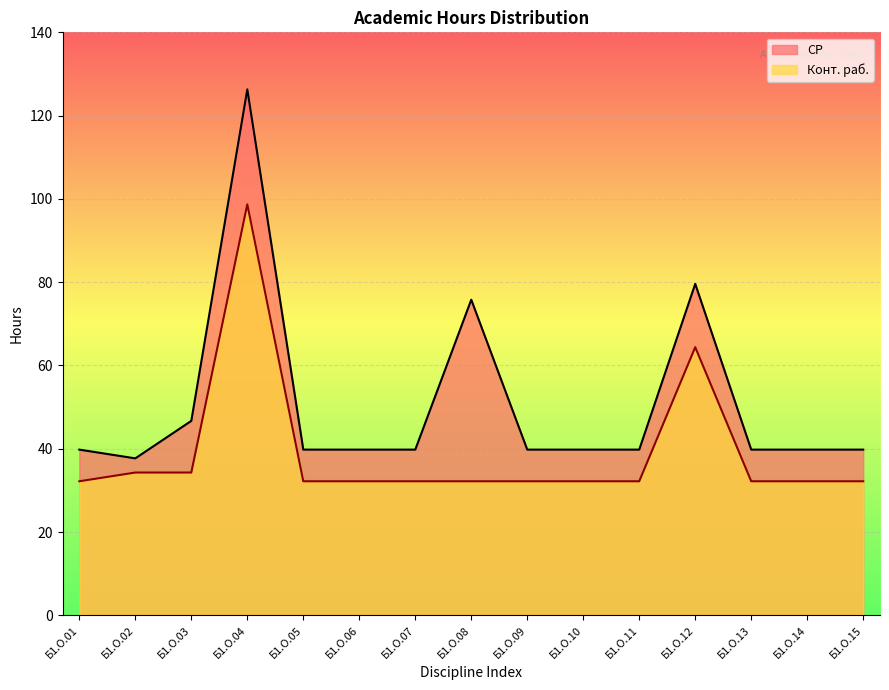

True or false: Конт. раб. has a value of 51.8 at Б1.О.06.

False